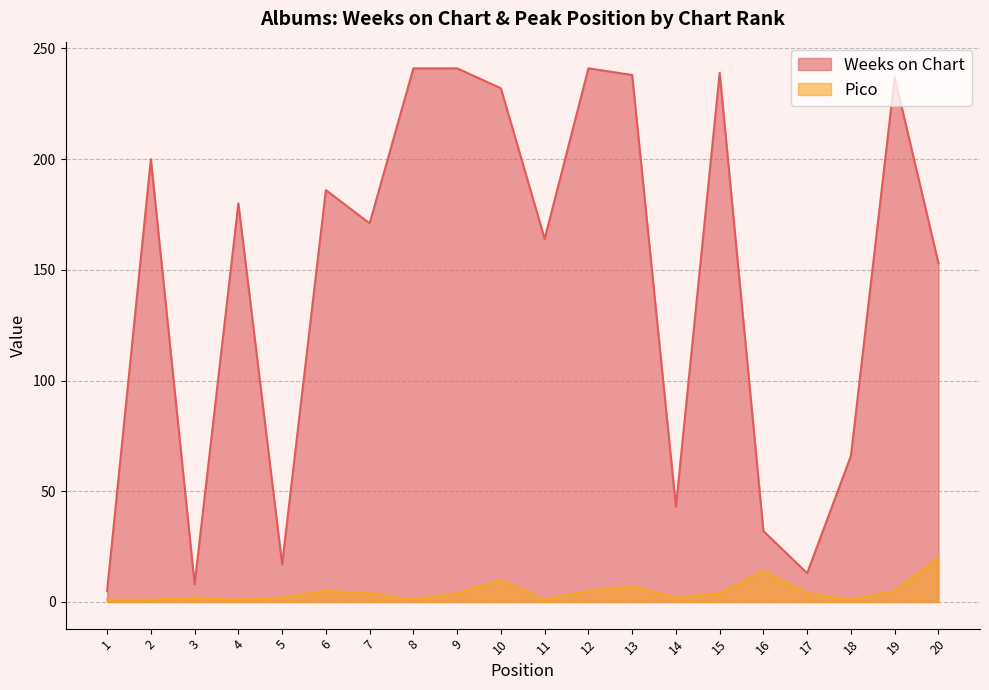

List the series in order of their overall mean, highest first.

Weeks on Chart, Pico